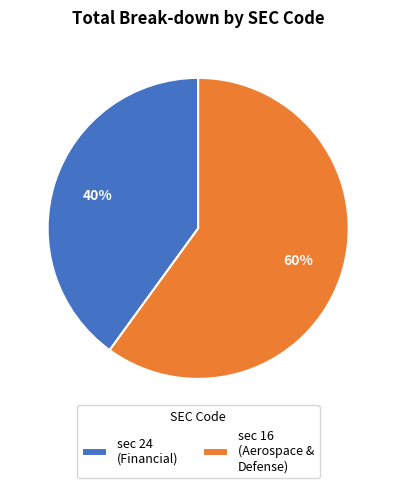

Does any single category account for the majority?

Yes